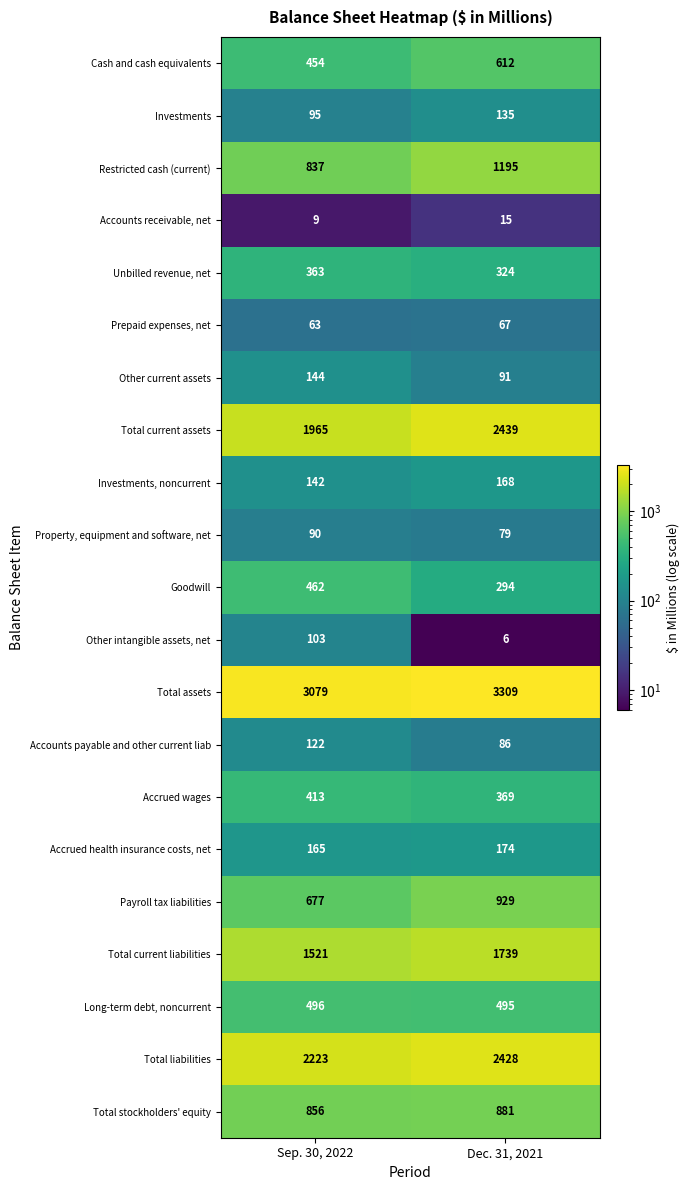

What is the total value across all series at Dec. 31, 2021?

15835